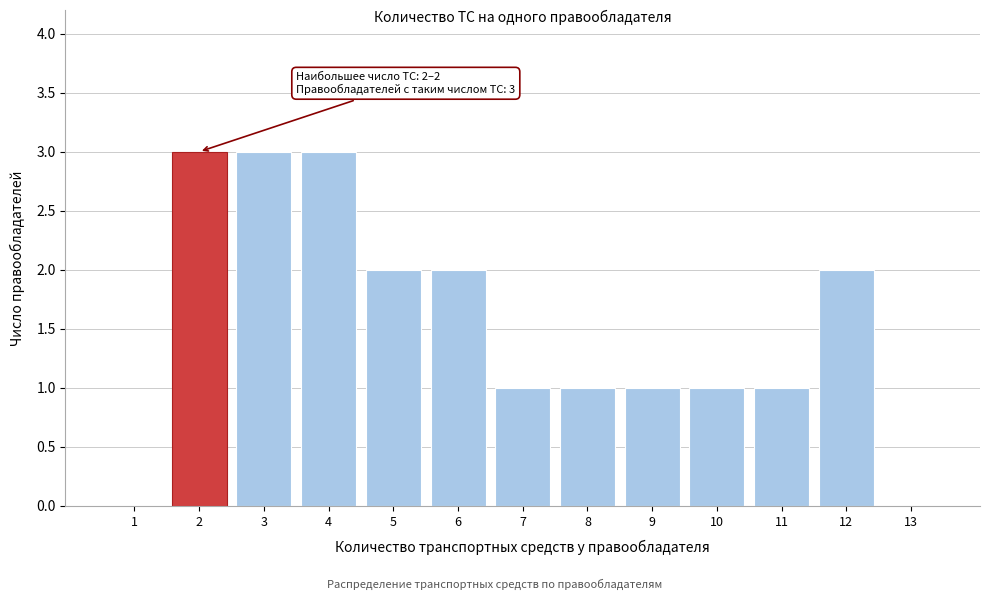

Reading right to left, what are all the values shown in this chart?

13=0	12=2	11=1	10=1	9=1	8=1	7=1	6=2	5=2	4=3	3=3	2=3	1=0